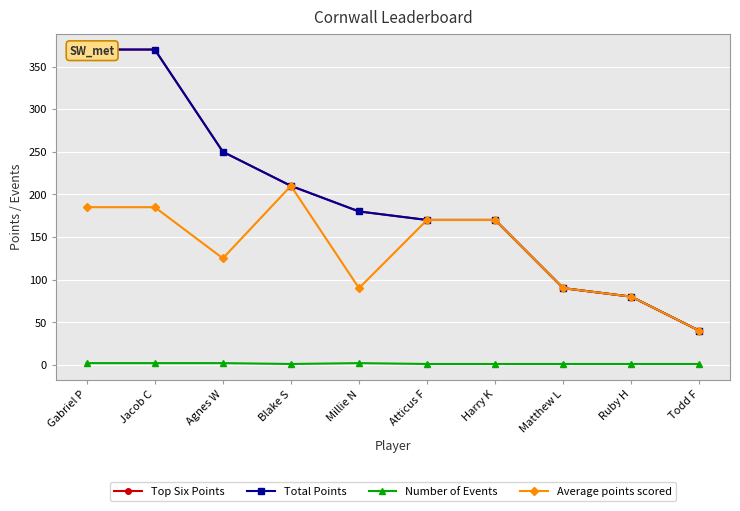

How many lines are shown in the chart?

4